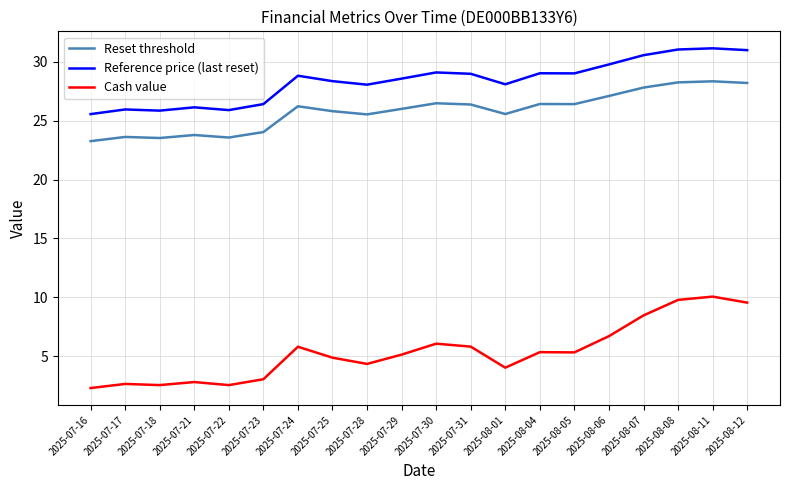

What is the lowest value of the Reference price (last reset) series?

25.6